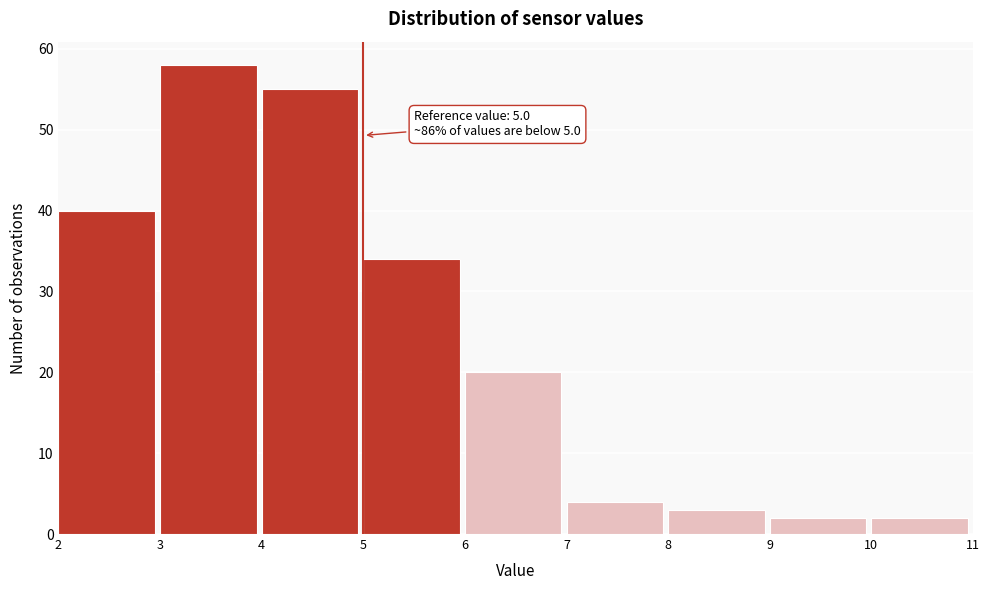

Over which range of the x-axis is the bar tallest?

3 to 4